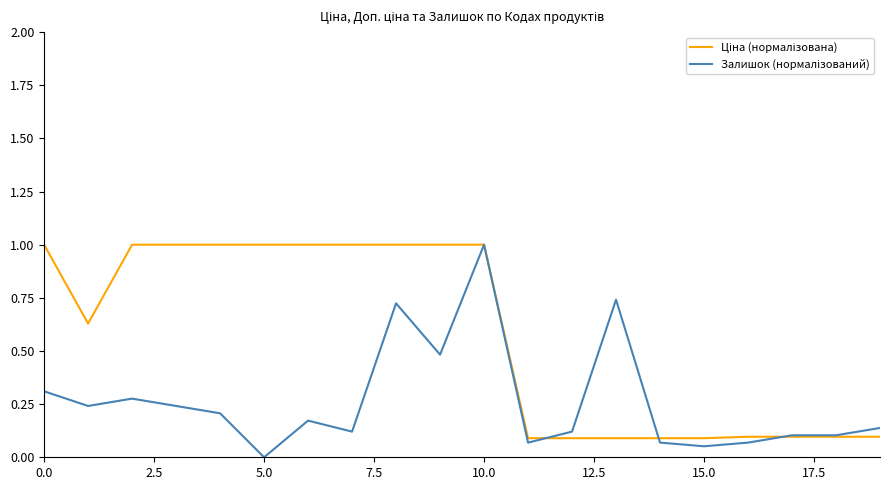

Does the chart display data point markers on the line(s)?

No